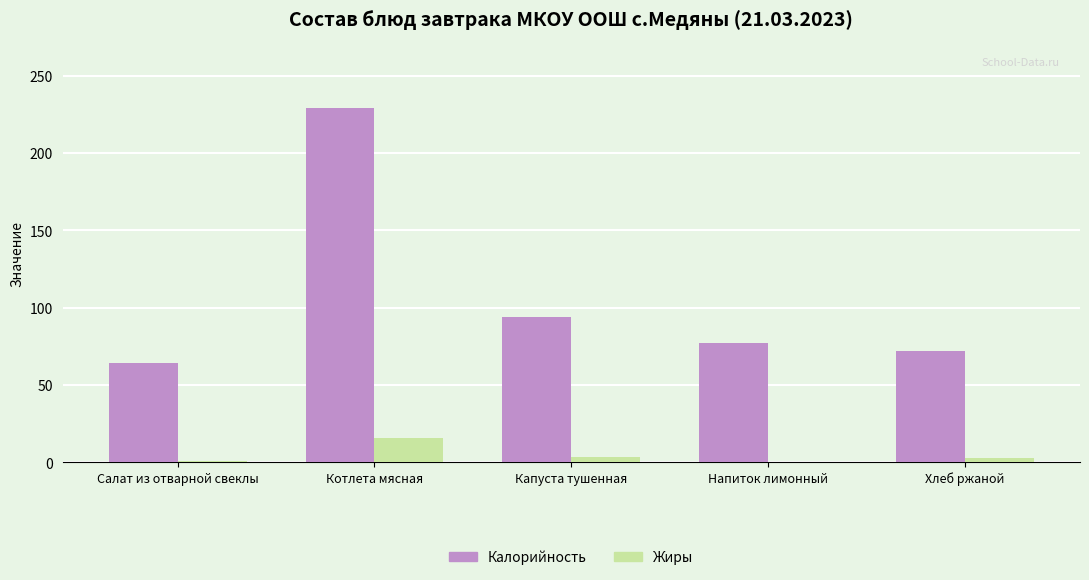

At which category is the sum across all series the highest?

Котлета мясная